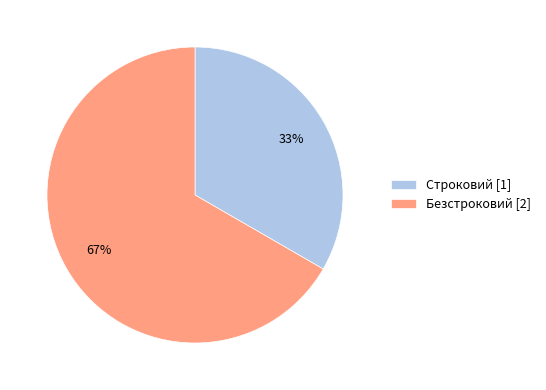

How many segments does this pie chart have?

2